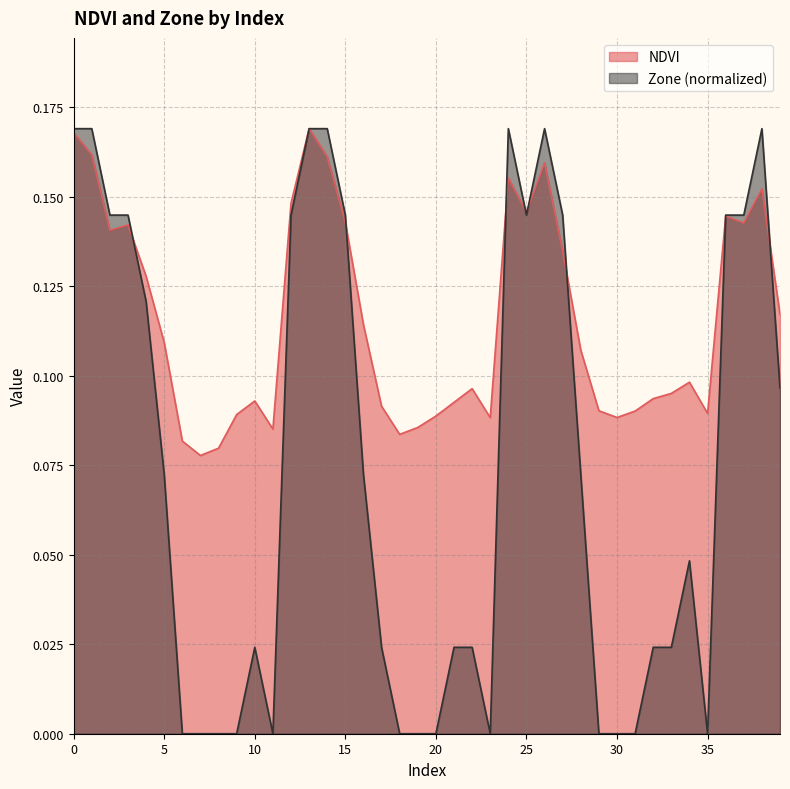

Which series has the largest range (max minus min)?

Zone (normalized)